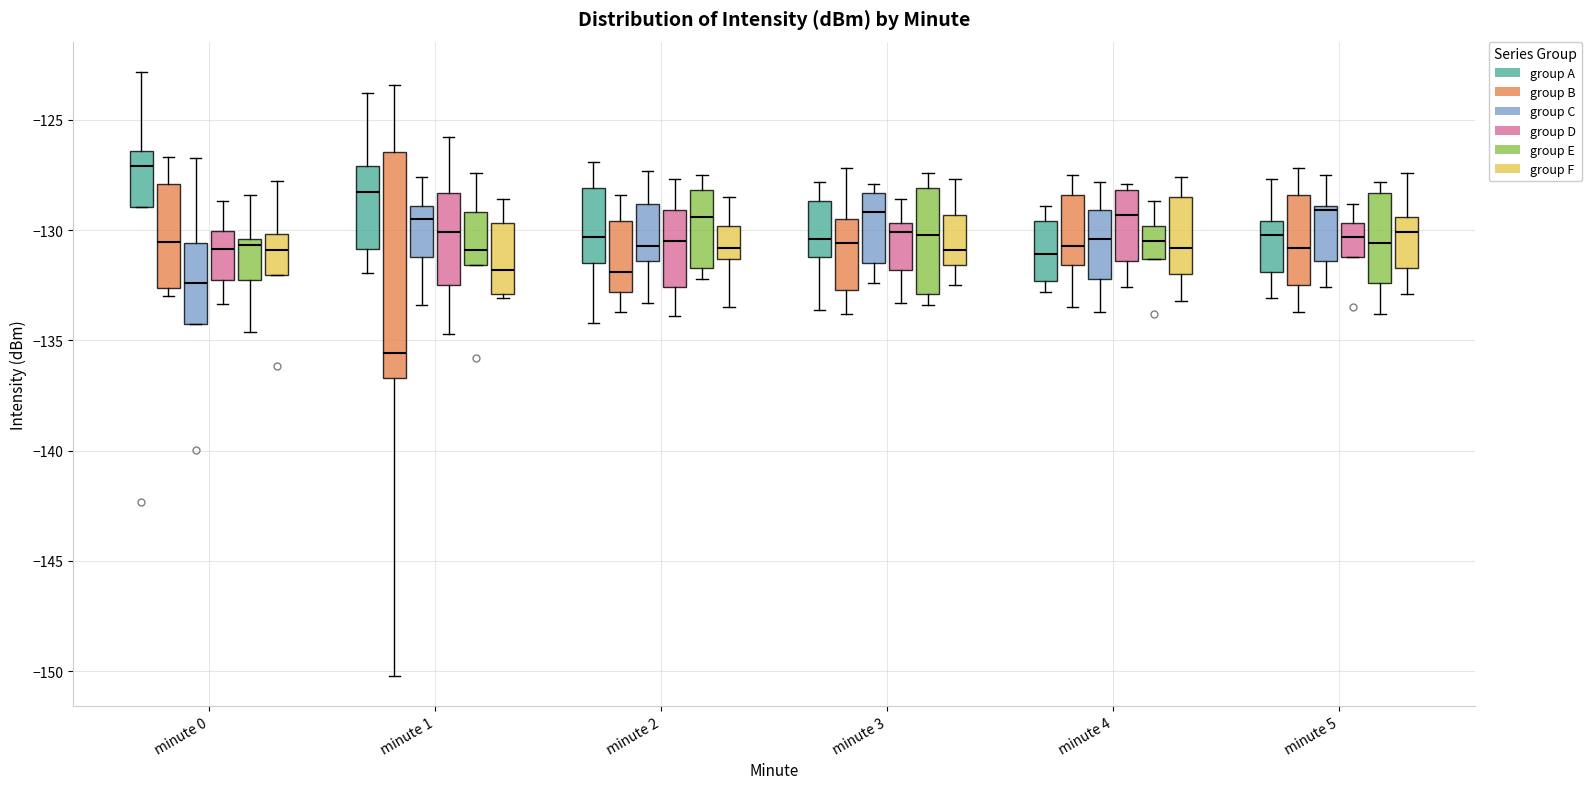

Reading left to right, transcribe this box plot: for each box, give where its median line is, the range the box spans, and where its two whiskers end, as read against the y-axis. The values are not printed on the chart, so give them approximately, as read against the axis.

minute 0 (group A): median -127.0, box -129.0 to -126.5, whiskers -129.0 to -123.0
minute 0 (group B): median -130.5, box -132.5 to -128.0, whiskers -133.0 to -126.5
minute 0 (group C): median -132.5, box -134.0 to -130.5, whiskers -134.0 to -126.5
minute 0 (group D): median -131.0, box -132.5 to -130.0, whiskers -133.5 to -128.5
minute 0 (group E): median -130.5 (just below the box's upper edge), box -132.5 to -130.5, whiskers -134.5 to -128.5
minute 0 (group F): median -131.0, box -132.0 to -130.0, whiskers -132.0 to -128.0
minute 1 (group A): median -128.5, box -131.0 to -127.0, whiskers -132.0 to -124.0
minute 1 (group B): median -135.5, box -136.5 to -126.5, whiskers -150.0 to -123.5
minute 1 (group C): median -129.5, box -131.0 to -129.0, whiskers -133.5 to -127.5
minute 1 (group D): median -130.0, box -132.5 to -128.5, whiskers -134.5 to -126.0
minute 1 (group E): median -131.0, box -131.5 to -129.0, whiskers -131.5 to -127.5
minute 1 (group F): median -132.0, box -133.0 to -129.5, whiskers -133.0 (just below the box's lower edge) to -128.5
minute 2 (group A): median -130.5, box -131.5 to -128.0, whiskers -134.0 to -127.0
minute 2 (group B): median -132.0, box -133.0 to -129.5, whiskers -133.5 to -128.5
minute 2 (group C): median -130.5, box -131.5 to -129.0, whiskers -133.5 to -127.5
minute 2 (group D): median -130.5, box -132.5 to -129.0, whiskers -134.0 to -127.5
minute 2 (group E): median -129.5, box -131.5 to -128.0, whiskers -132.0 to -127.5
minute 2 (group F): median -131.0, box -131.5 to -130.0, whiskers -133.5 to -128.5
minute 3 (group A): median -130.5, box -131.0 to -128.5, whiskers -133.5 to -128.0
minute 3 (group B): median -130.5, box -132.5 to -129.5, whiskers -134.0 to -127.0
minute 3 (group C): median -129.0, box -131.5 to -128.5, whiskers -132.5 to -128.0
minute 3 (group D): median -130.0, box -132.0 to -129.5, whiskers -133.5 to -128.5
minute 3 (group E): median -130.0, box -133.0 to -128.0, whiskers -133.5 to -127.5
minute 3 (group F): median -131.0, box -131.5 to -129.5, whiskers -132.5 to -127.5
minute 4 (group A): median -131.0, box -132.5 to -129.5, whiskers -133.0 to -129.0
minute 4 (group B): median -130.5, box -131.5 to -128.5, whiskers -133.5 to -127.5
minute 4 (group C): median -130.5, box -132.0 to -129.0, whiskers -133.5 to -128.0
minute 4 (group D): median -129.5, box -131.5 to -128.0, whiskers -132.5 to -128.0 (just above the box's upper edge)
minute 4 (group E): median -130.5, box -131.5 to -130.0, whiskers -131.5 to -128.5
minute 4 (group F): median -131.0, box -132.0 to -128.5, whiskers -133.0 to -127.5
minute 5 (group A): median -130.0, box -132.0 to -129.5, whiskers -133.0 to -127.5
minute 5 (group B): median -131.0, box -132.5 to -128.5, whiskers -133.5 to -127.0
minute 5 (group C): median -129.0 (just below the box's upper edge), box -131.5 to -129.0, whiskers -132.5 to -127.5
minute 5 (group D): median -130.5, box -131.0 to -129.5, whiskers -131.0 to -129.0
minute 5 (group E): median -130.5, box -132.5 to -128.5, whiskers -134.0 to -128.0
minute 5 (group F): median -130.0, box -131.5 to -129.5, whiskers -133.0 to -127.5